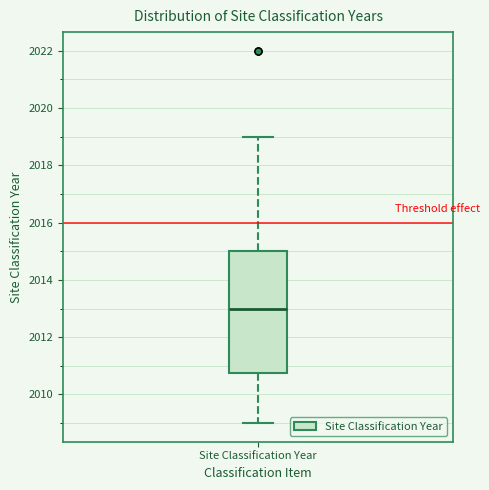

Transcribe this box plot: give where the median line is, the range the box spans, and where the two whiskers end, as read against the y-axis. The values are not printed on the chart, so give them approximately, as read against the axis.

median 2013.0, box 2010.8 to 2015.0, whiskers 2009.0 to 2019.0